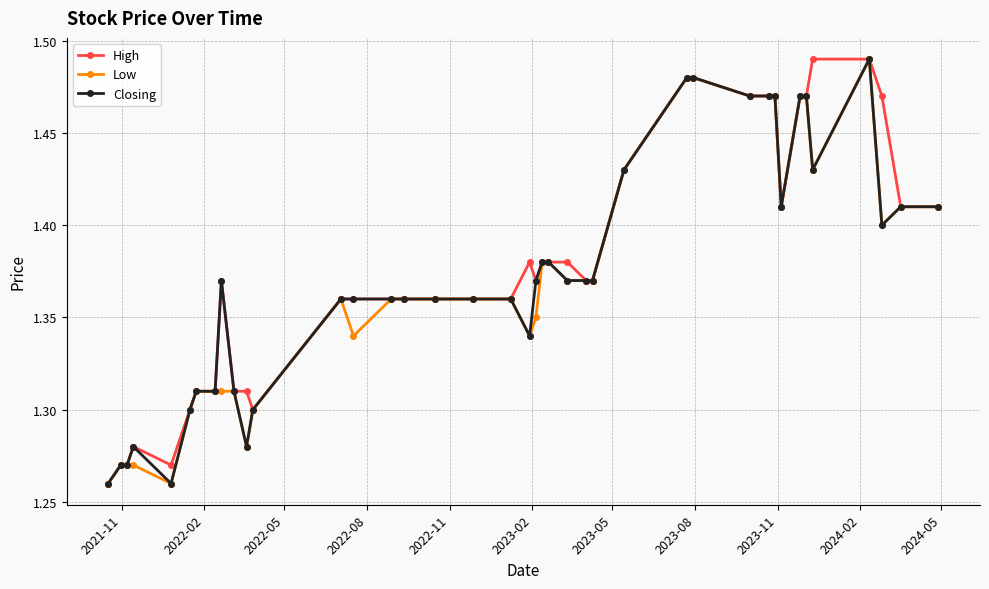

What is the sum of all Low values?

54.8